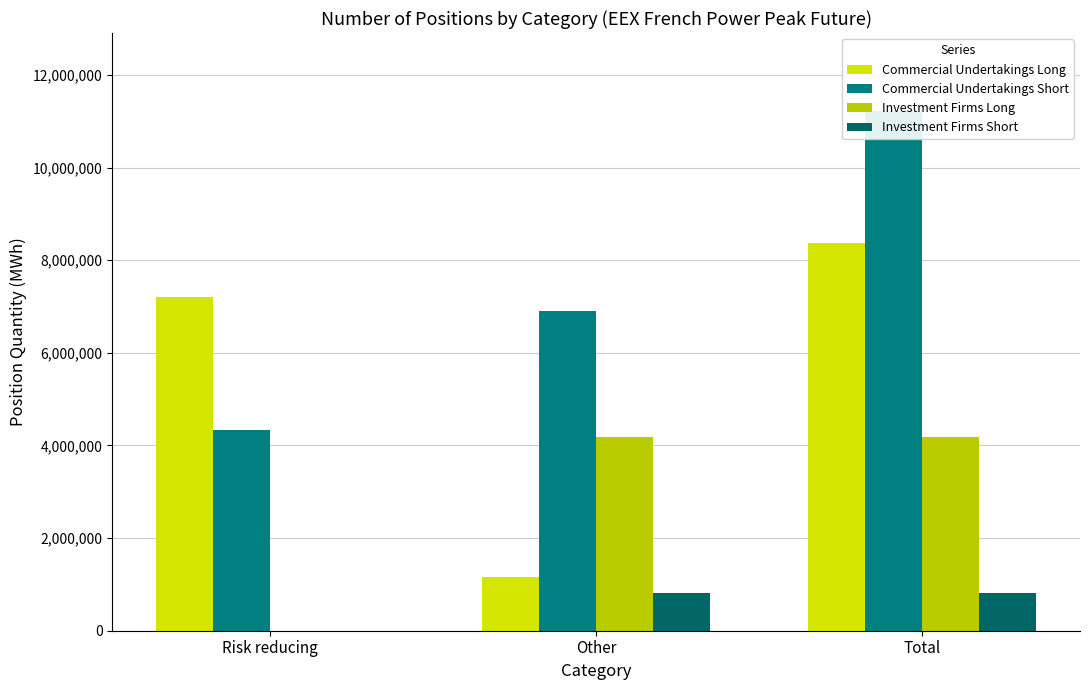

How many bars are there in total?

12